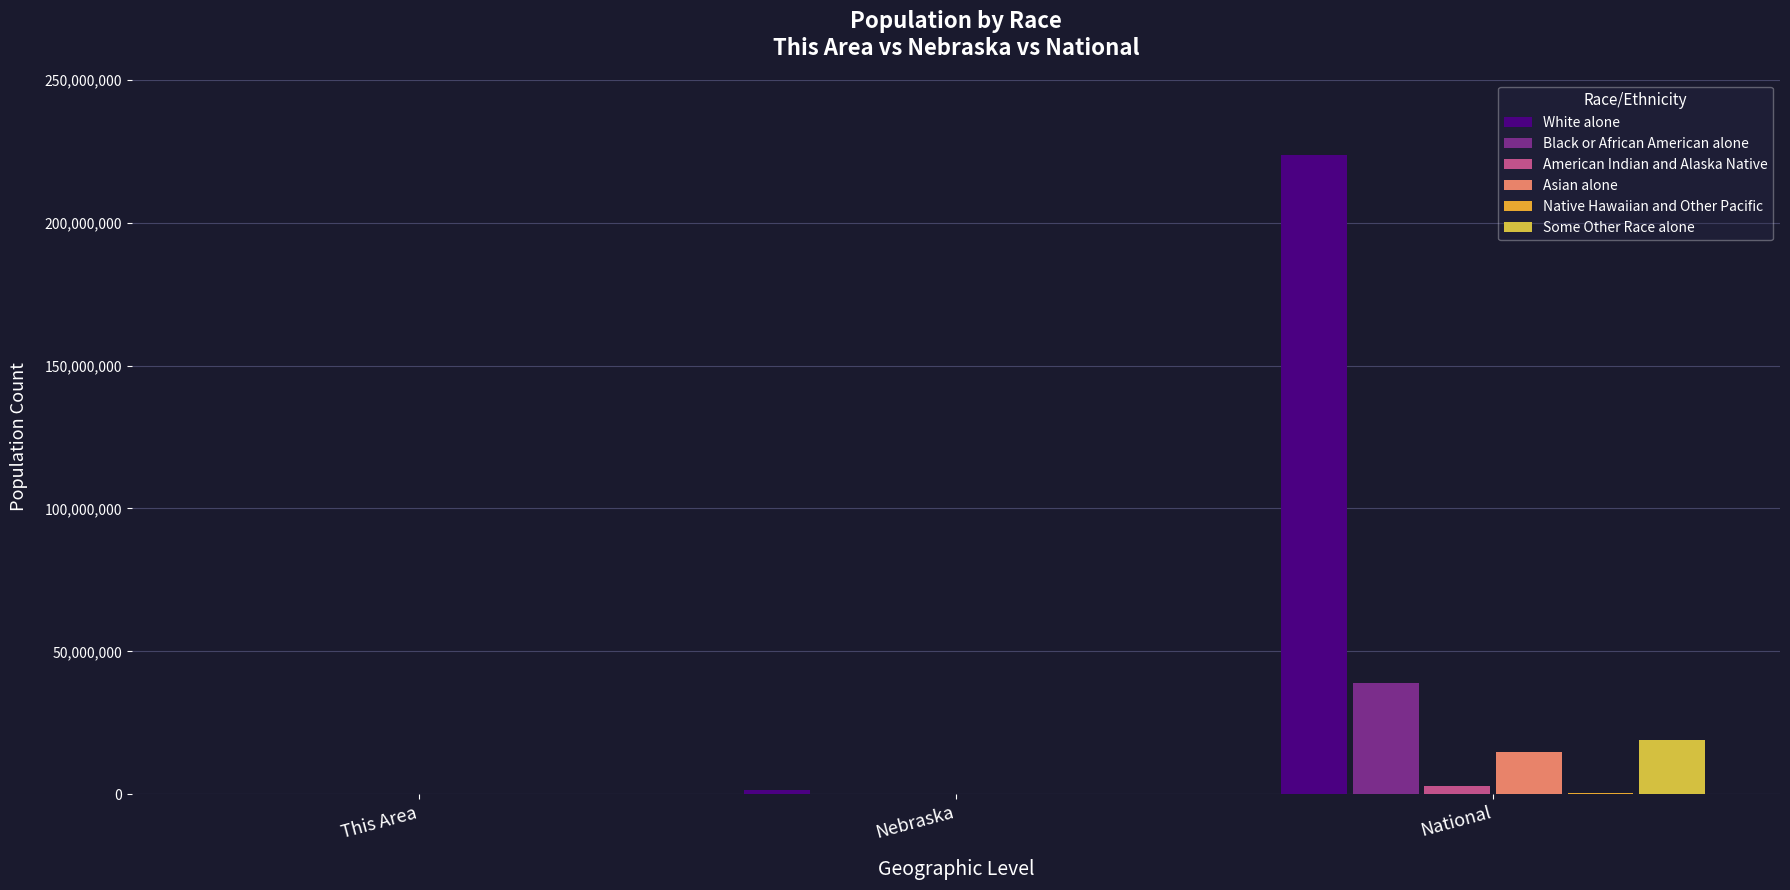

Is the value of Some Other Race alone at National greater than the value of White alone at National?

No